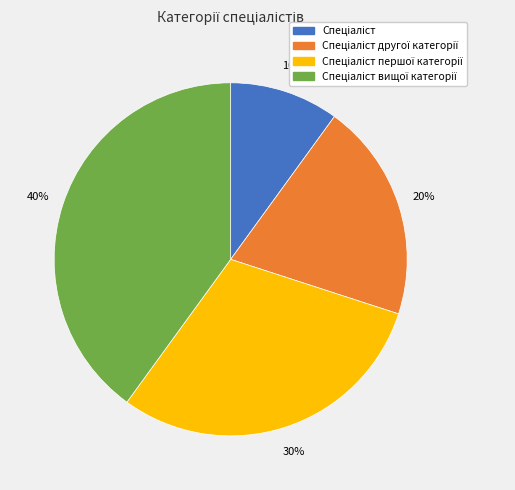

How many segments does this pie chart have?

4